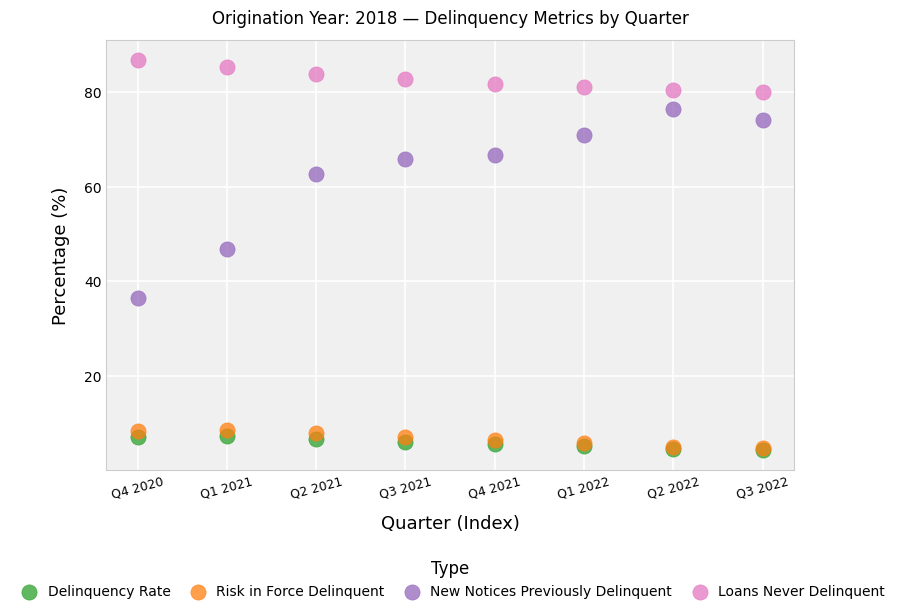

Across all series, what Y value is closest to 45?

46.9